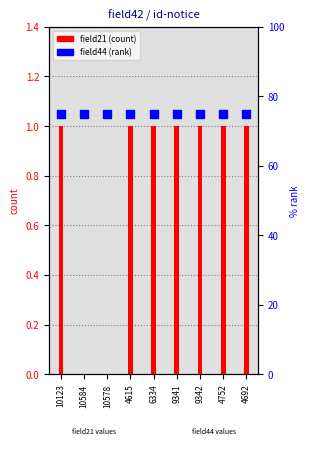

Which series has the largest Y range (max minus min)?

field21 (count)